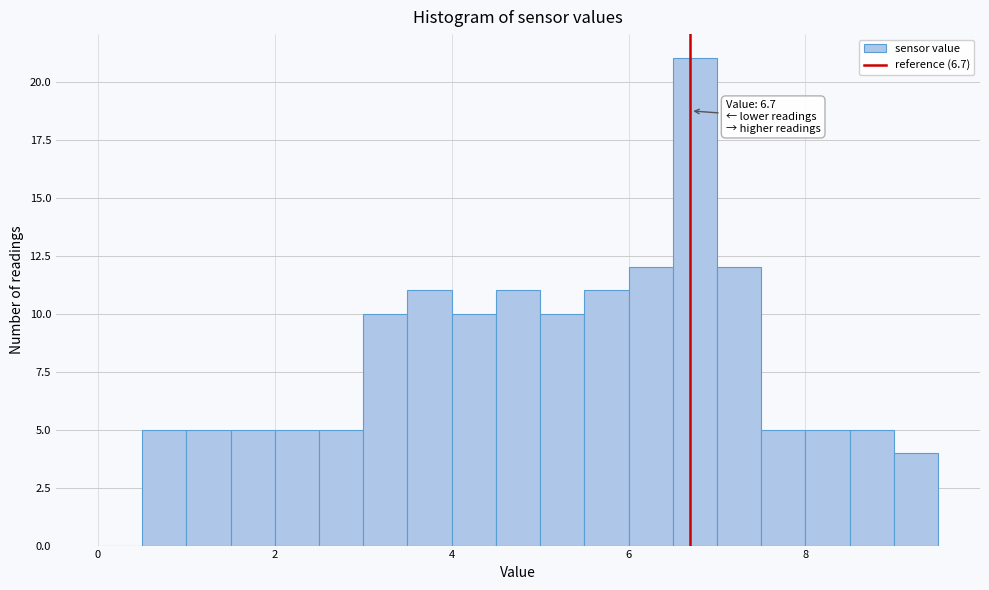

Around what value on the x-axis is the tallest bar? Give the approximate position of its centre, as read against the axis.

6.8